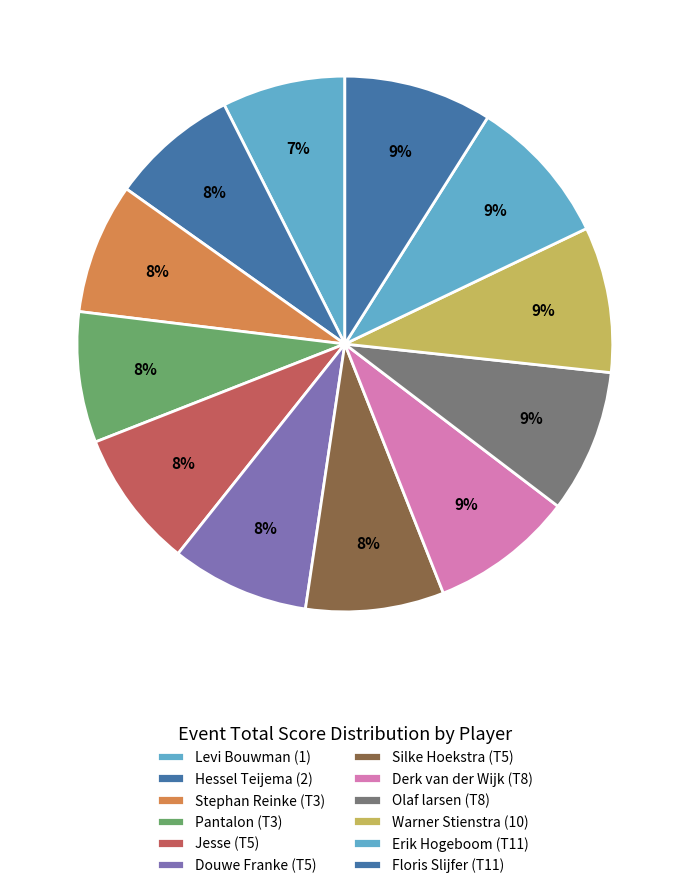

How many segments does this pie chart have?

12